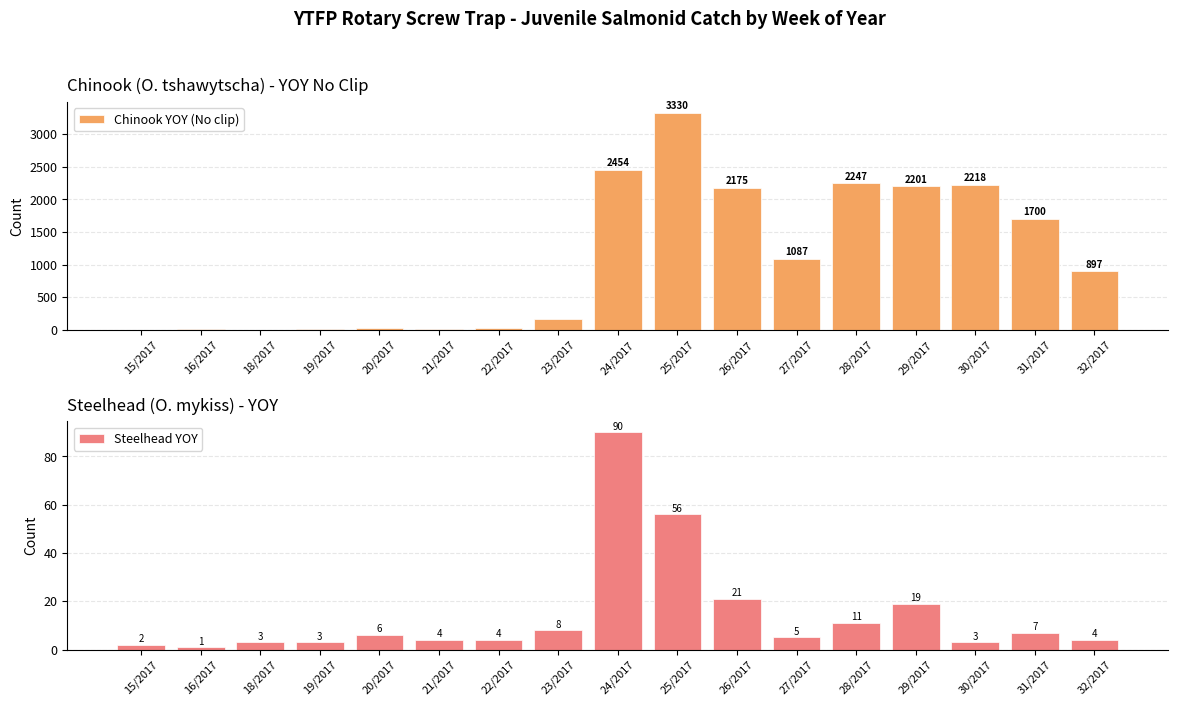

At which category does the chart reach its peak across all series?

25/2017